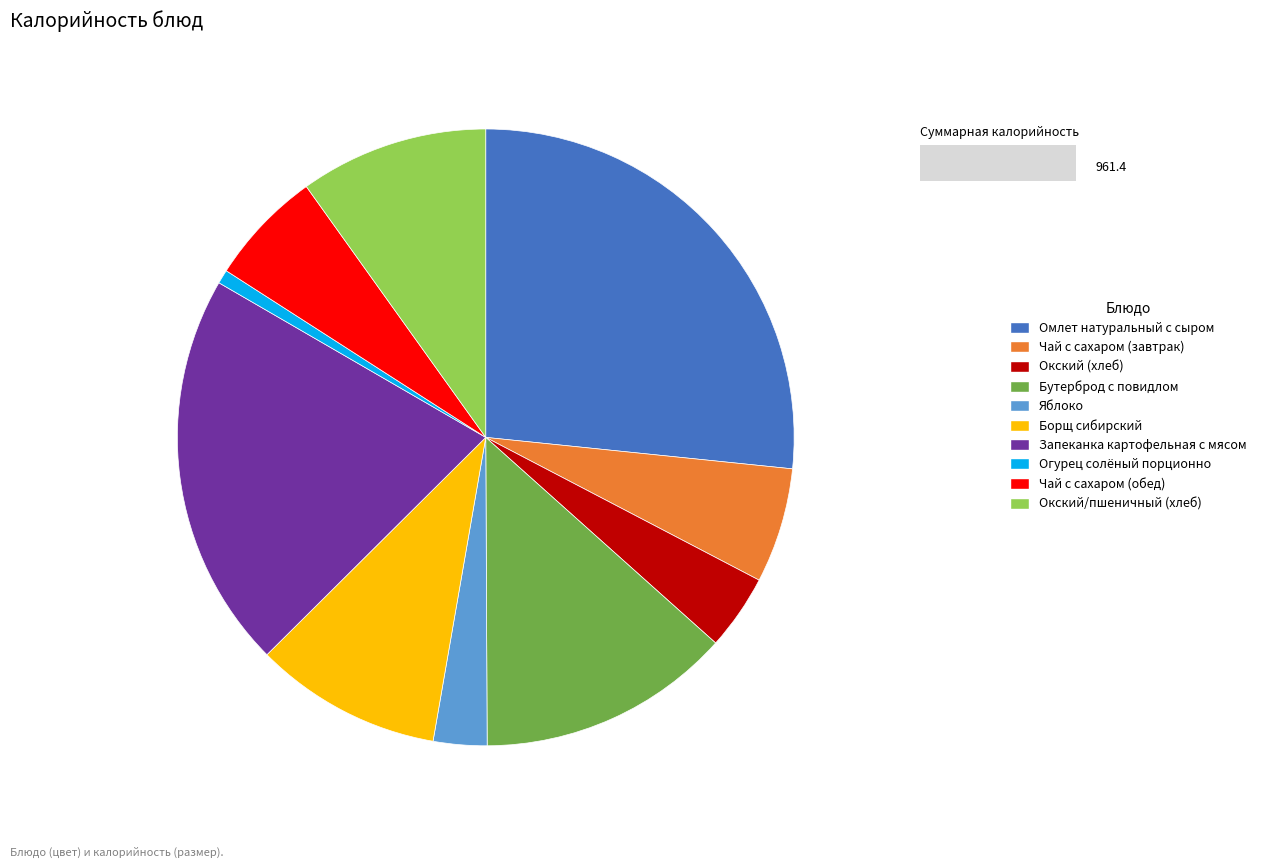

What is the largest slice in the pie chart?

Омлет натуральный с сыром